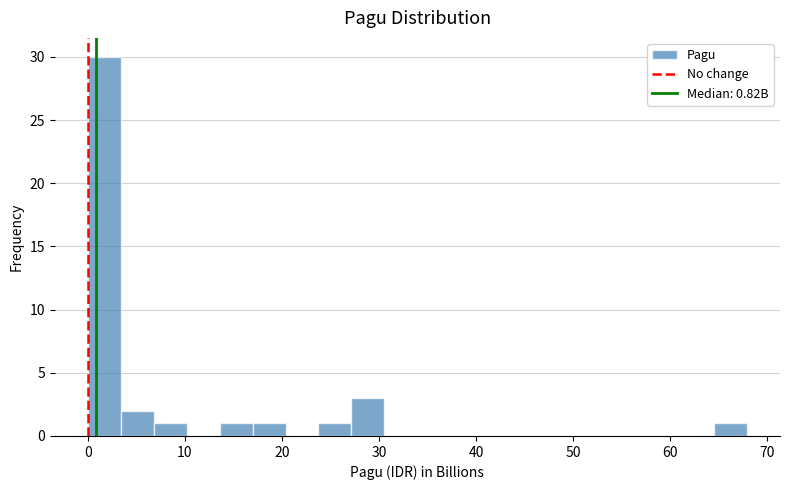

Read against the x-axis, roughly where is the centre of the tallest bar?

2